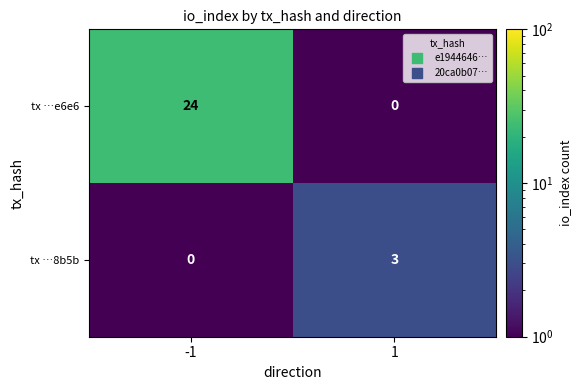

Reading left to right, list all the values displayed in this chart.

tx …e6e6: -1=24	1=0
tx …8b5b: -1=0	1=3